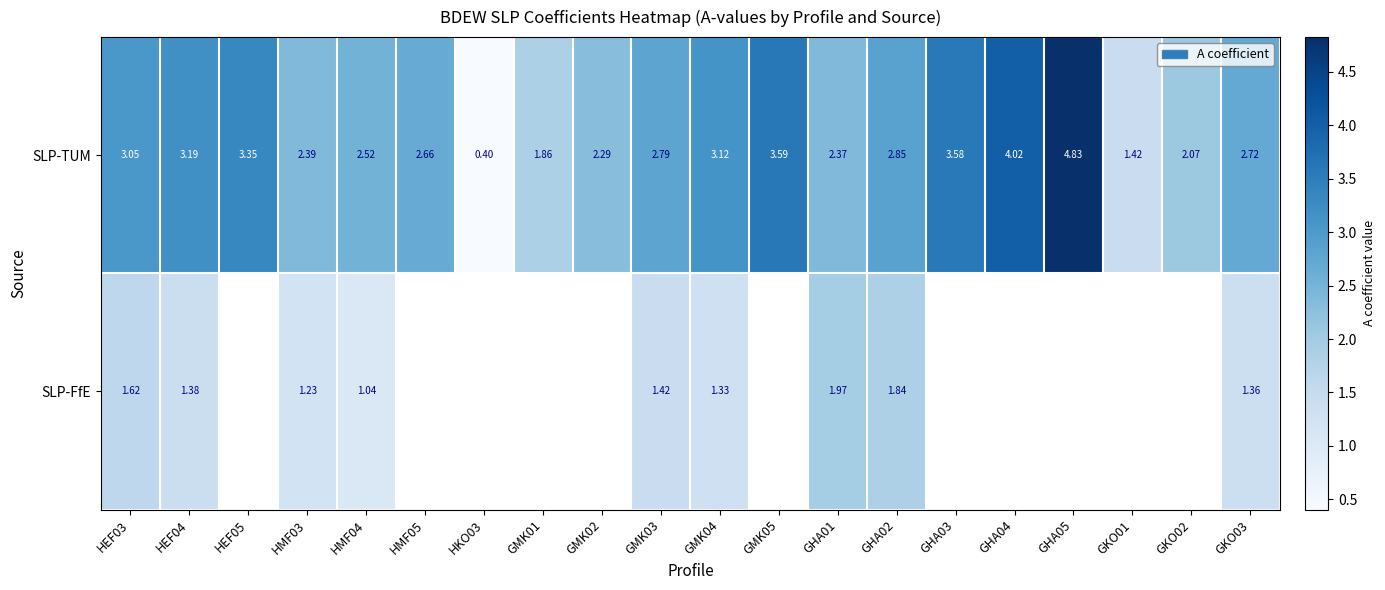

How many values in the SLP-TUM series are below 2?

3